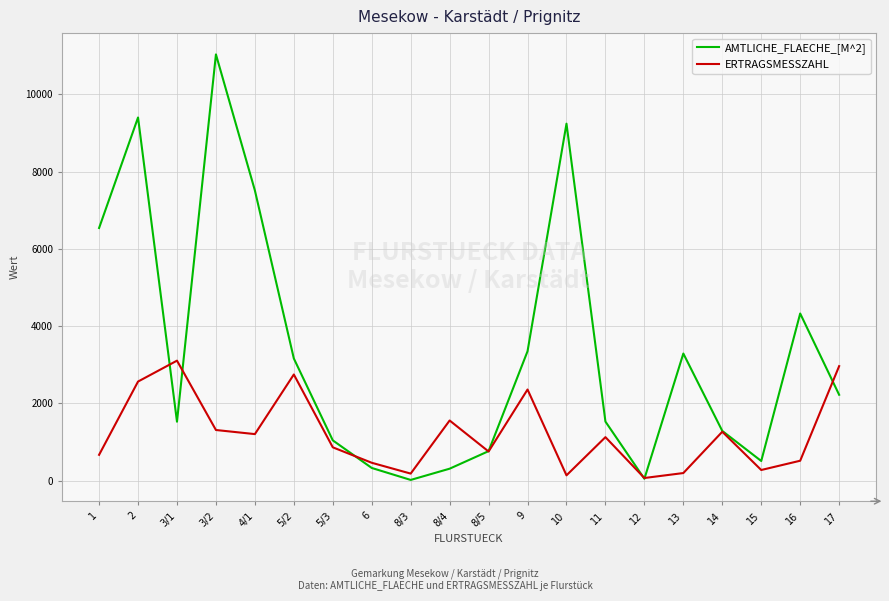

Is the value of ERTRAGSMESSZAHL at 11 greater than the value of AMTLICHE_FLAECHE_[M^2] at 16?

No